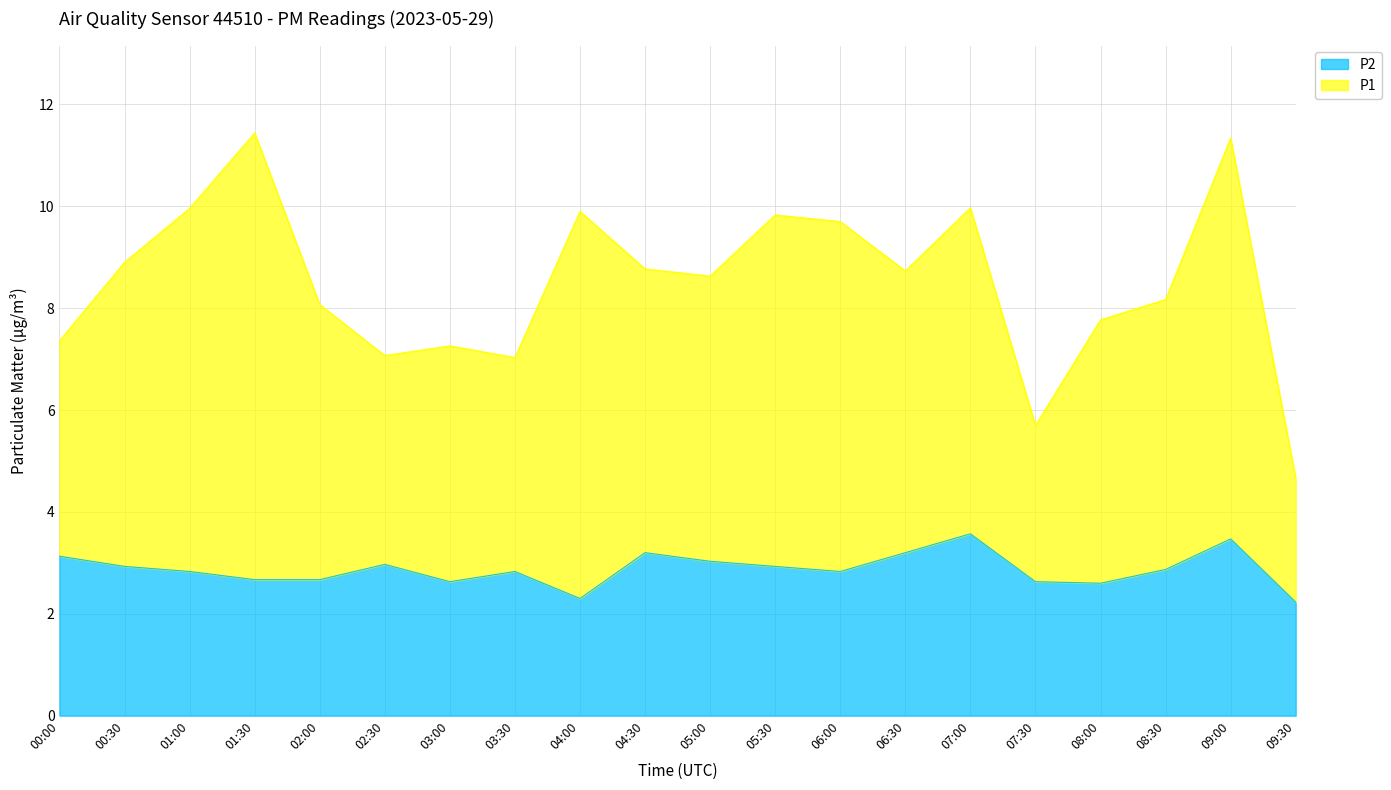

True or false: P2 and P1 intersect in this chart.

False